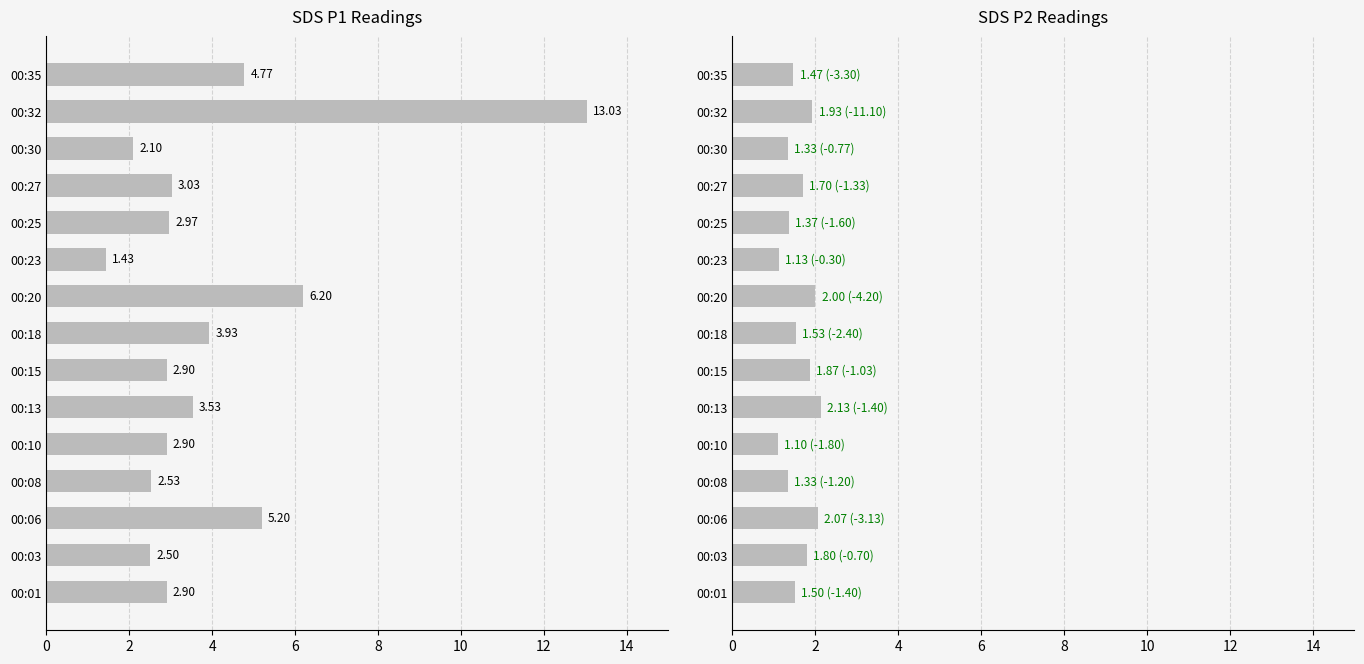

Rank the series by their average value, from lowest to highest.

Mean SDS_P2, Mean SDS_P1